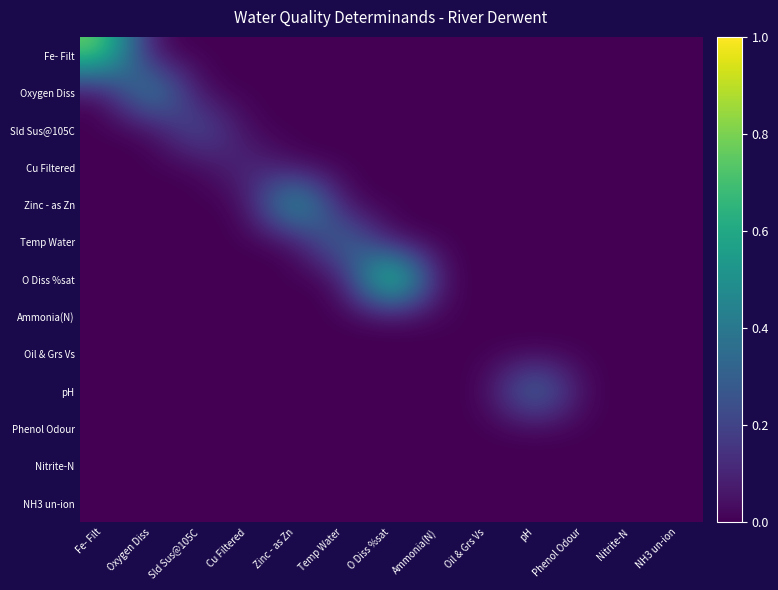

What is the spread (max minus min) of values at Sld Sus@105C?

0.3